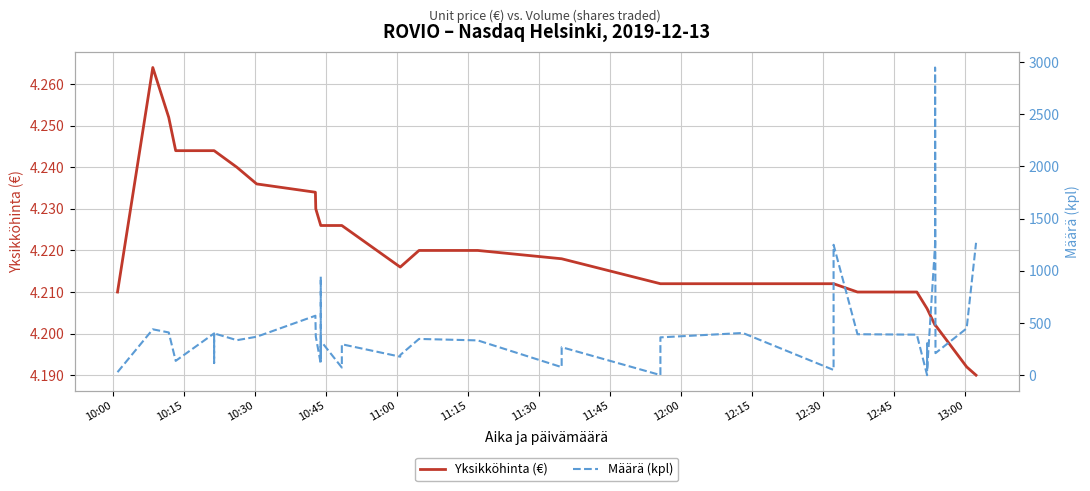

At how many categories does at least one series exceed 1542?

1